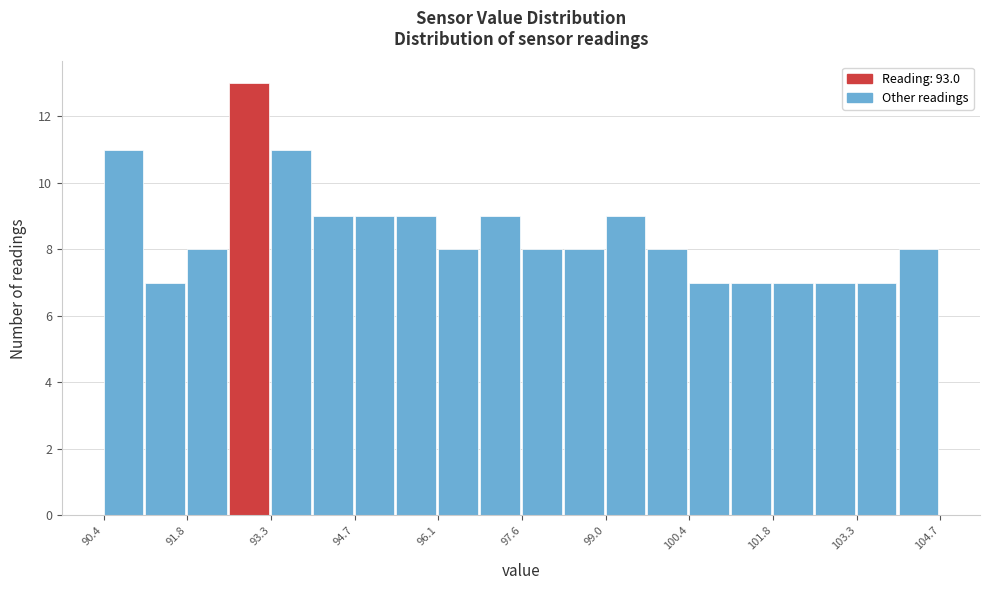

Read against the x-axis, roughly where is the centre of the tallest bar?

92.8